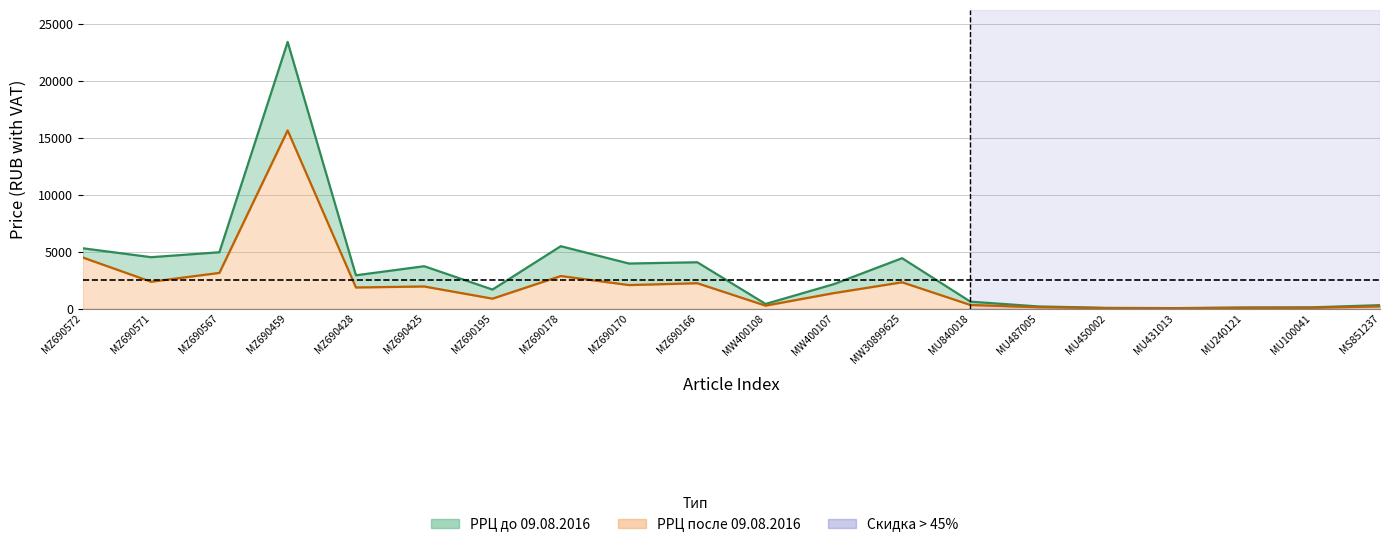

How many values in the РРЦ до 09.08.2016 series are below 2918?

10